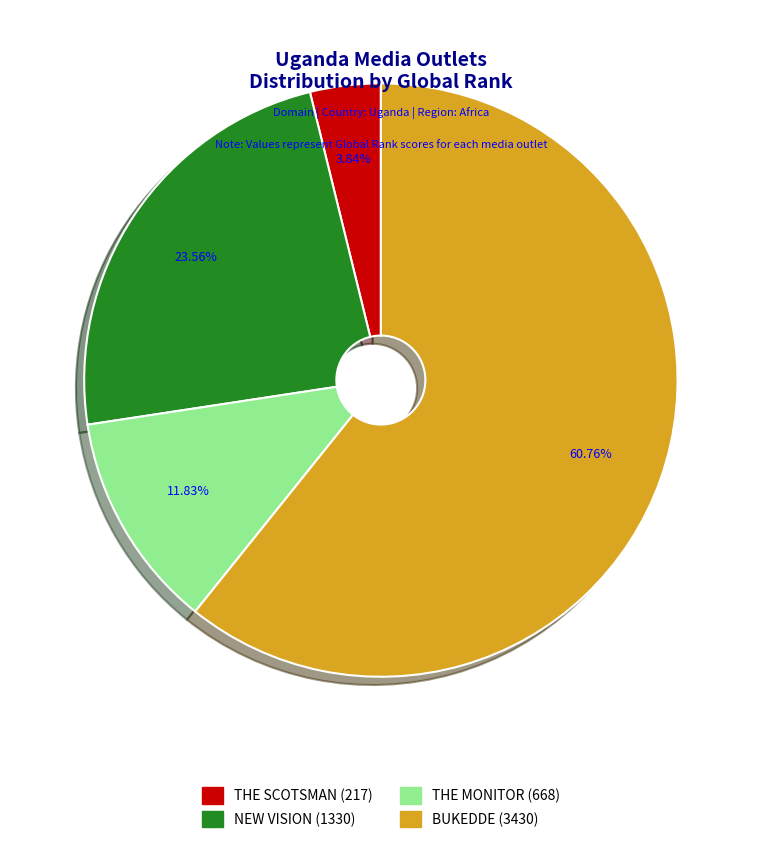

To the nearest percent, what is the difference between the THE SCOTSMAN and BUKEDDE slice percentages?

57%